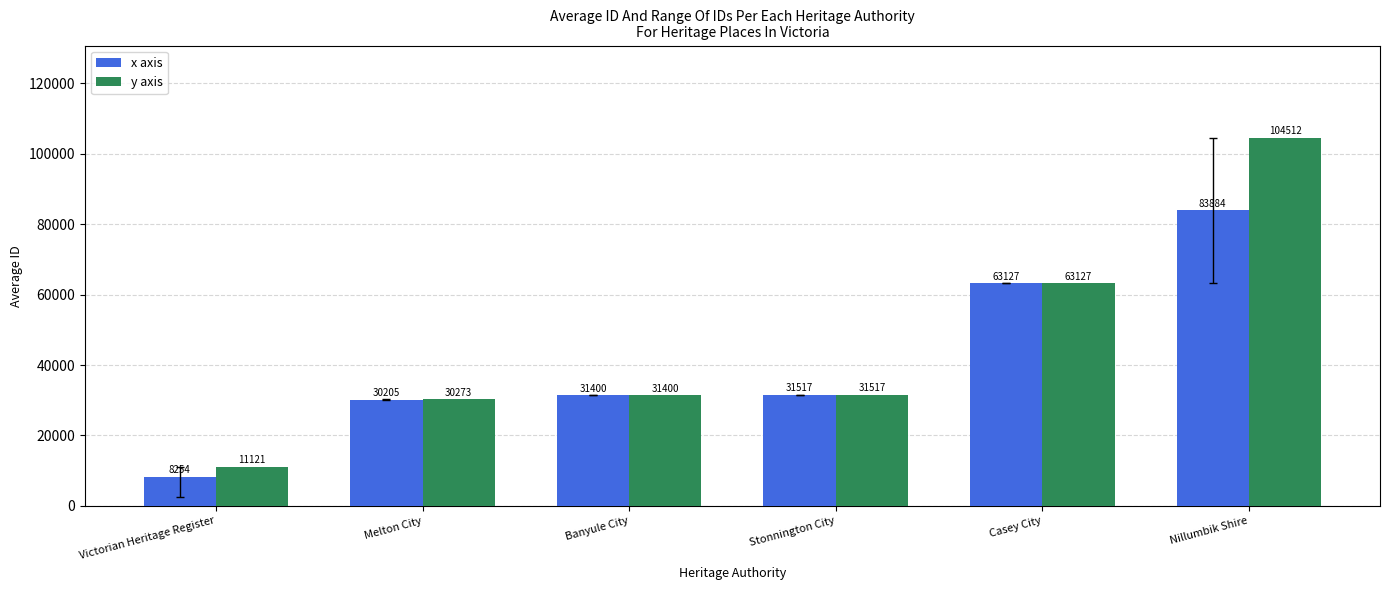

Are the bars grouped side by side (vs. stacked)?

Yes